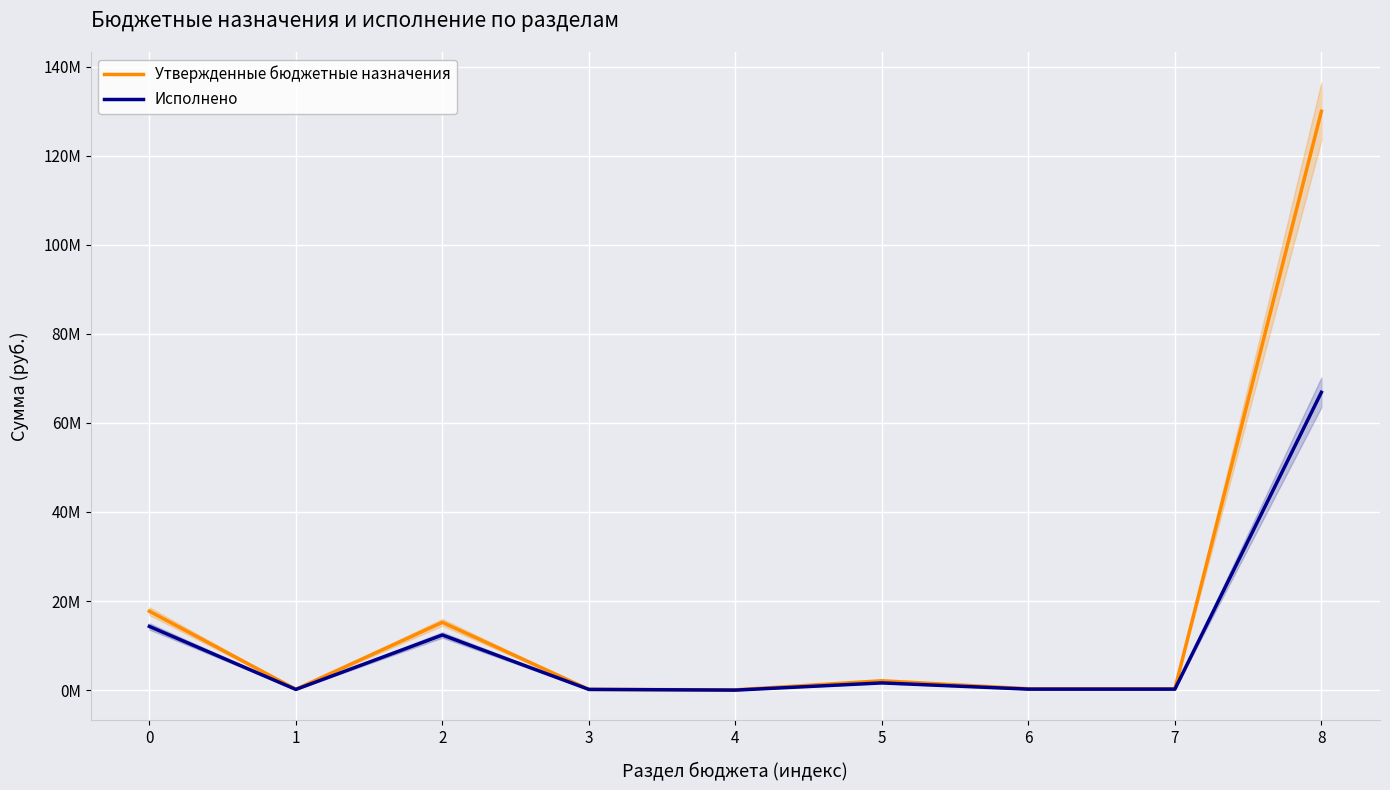

What is the value of the Утвержденные бюджетные назначения point at the 9th from the left?

129973964.2